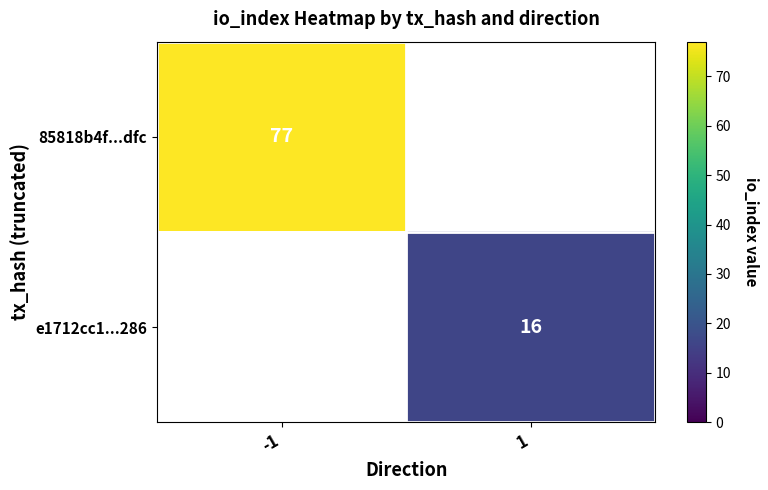

Is it true that e1712cc1...286 equals 29 at 1?

False